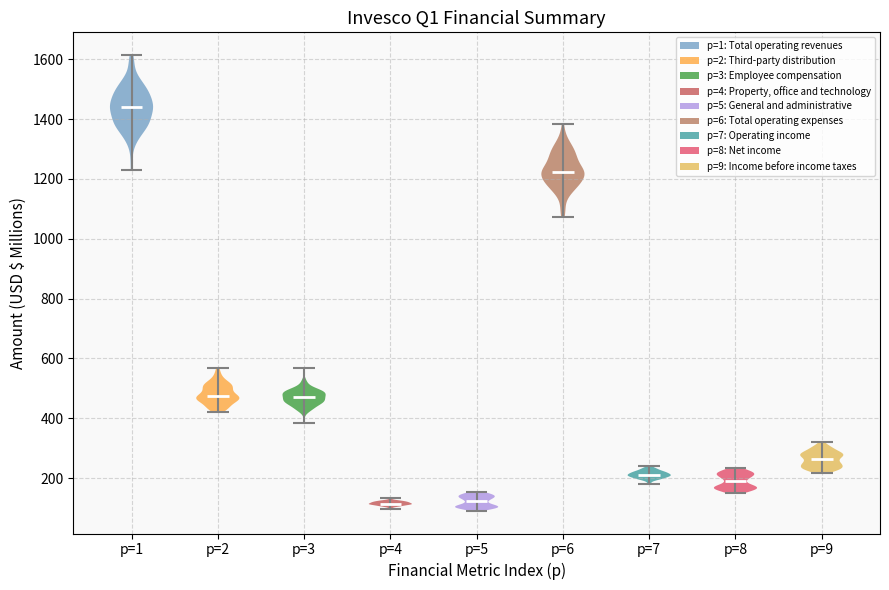

Reading left to right, read every violin against the y-axis: where its median line is, and the lowest and highest points it reaches. The values are not printed on the chart, so give them approximately, as read against the axis.

p=1: median line 1440, lowest point 1220, highest point 1620
p=2: median line 480, lowest point 420, highest point 560
p=3: median line 460, lowest point 380, highest point 560
p=4: median line 120, lowest point 100, highest point 140
p=5: median line 120, lowest point 100, highest point 160
p=6: median line 1220, lowest point 1080, highest point 1380
p=7: median line 220, lowest point 180, highest point 240
p=8: median line 200, lowest point 160, highest point 240
p=9: median line 260, lowest point 220, highest point 320